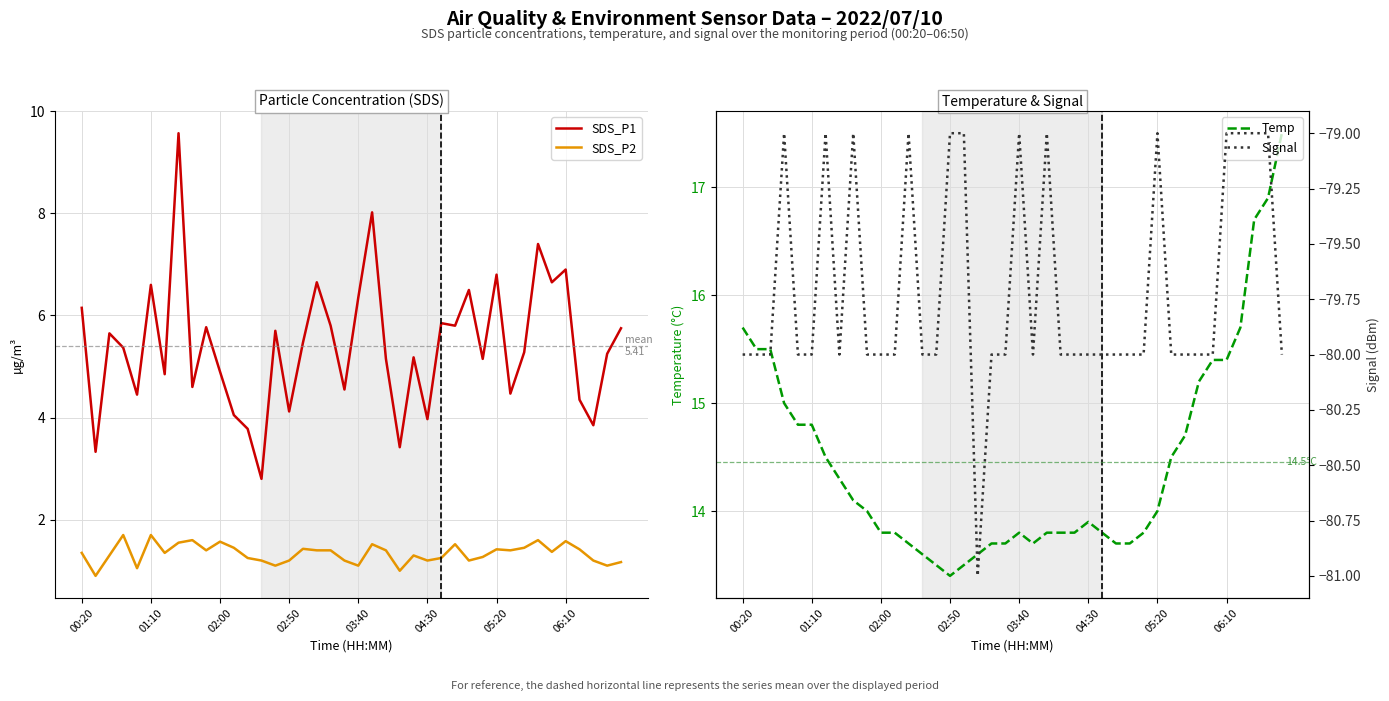

True or false: Signal and SDS_P1 intersect in this chart.

False